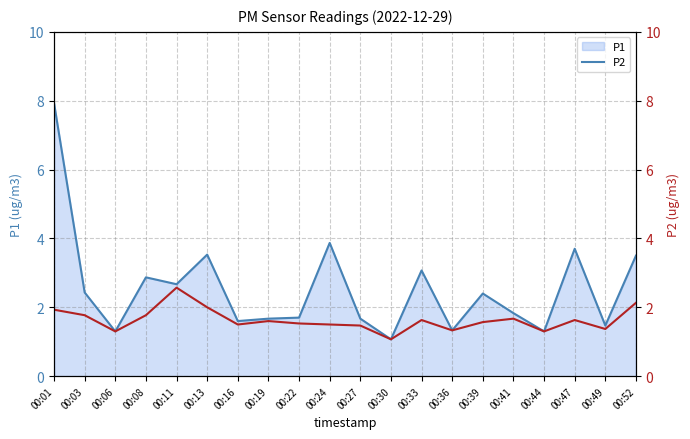

What is the difference between the maximum and minimum values in the P2 series?

1.5